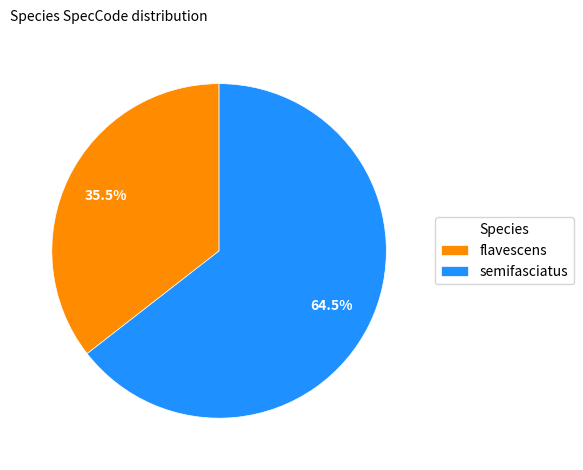

What is the ratio of the value at flavescens to the value at semifasciatus?

0.6